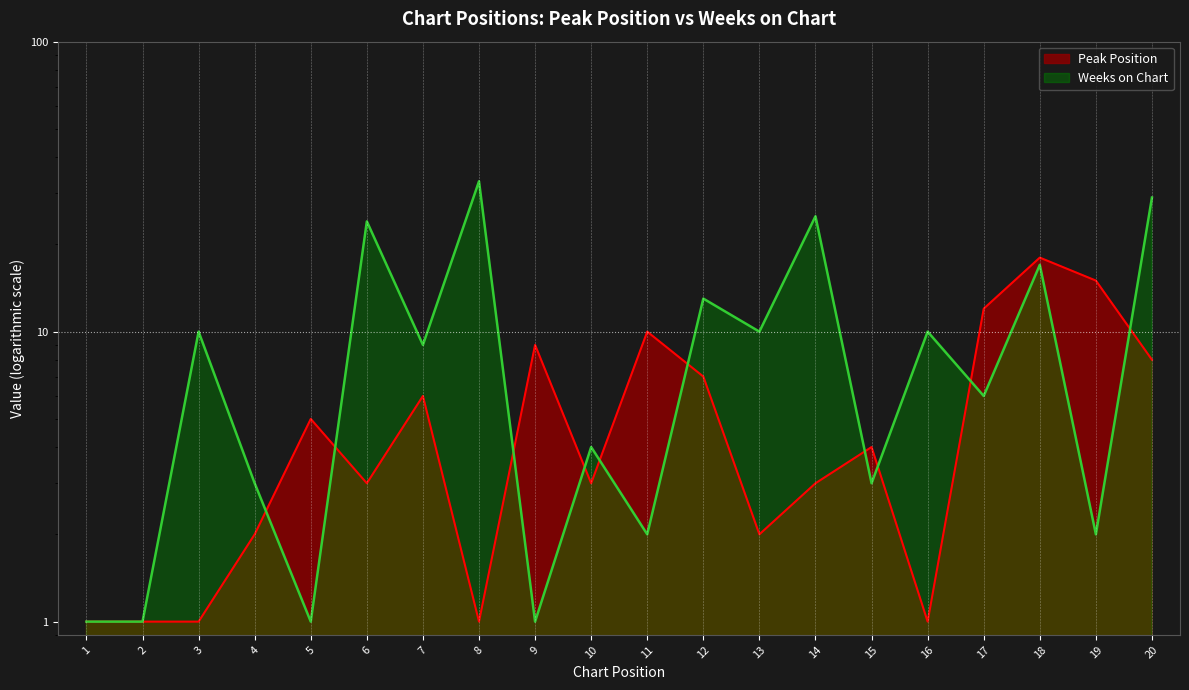

What is the value of the Peak Position point at the 9th from the left?

9